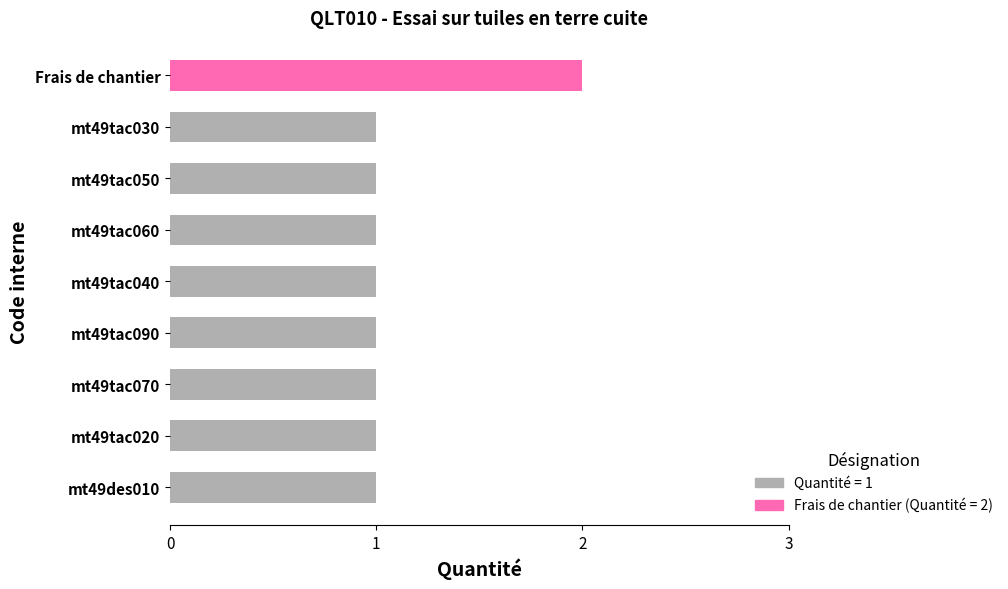

Which label corresponds to the largest value in the chart?

Frais de chantier